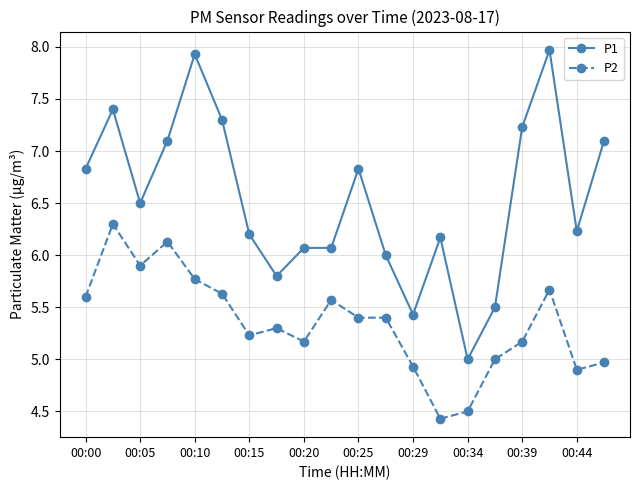

What is the value of the P2 point at the 18th from the left?

5.7